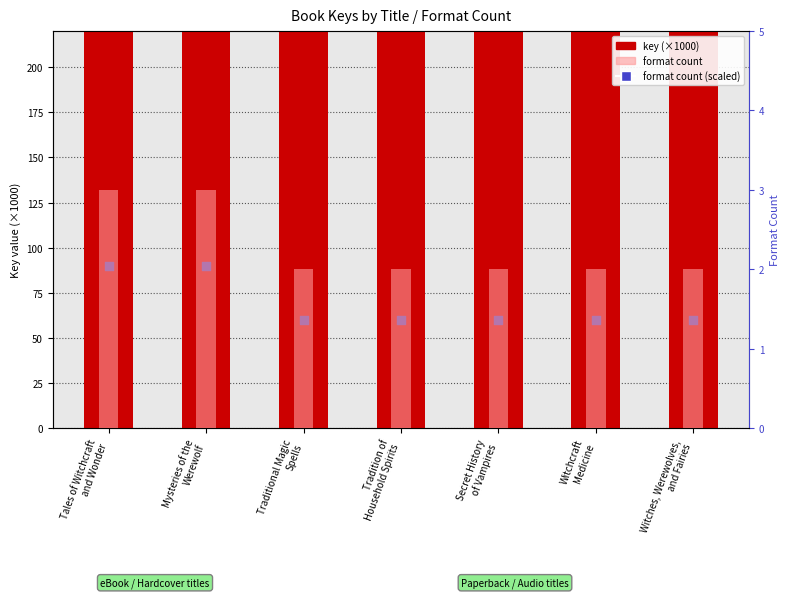

At how many categories does at least one series exceed 10760?

7